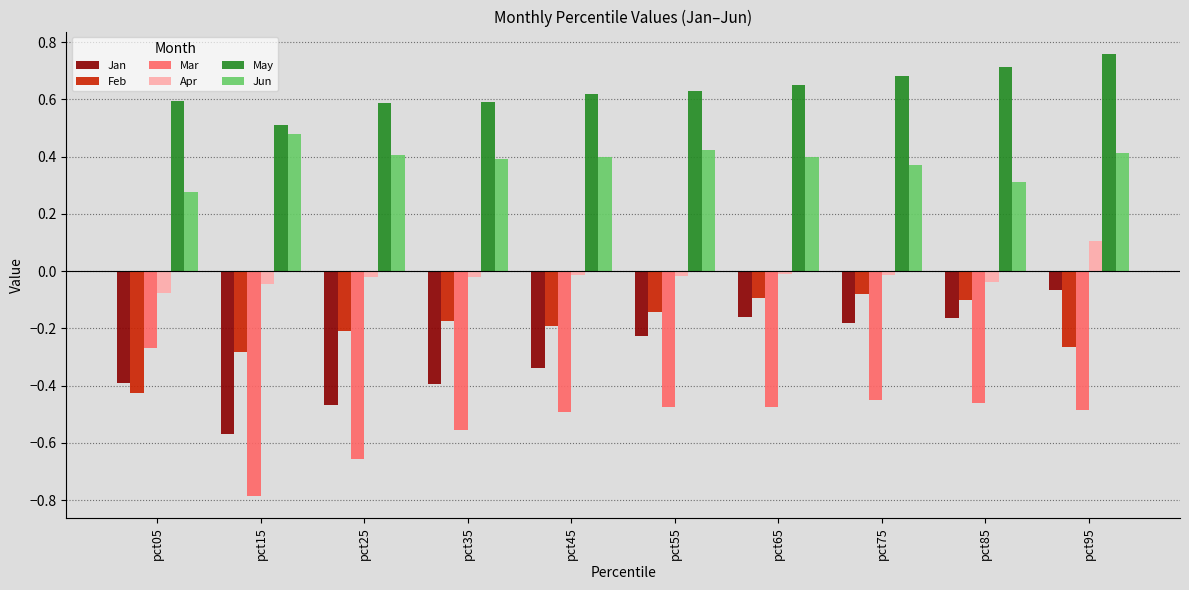

Which series changed the most between pct45 and pct65?

Jan